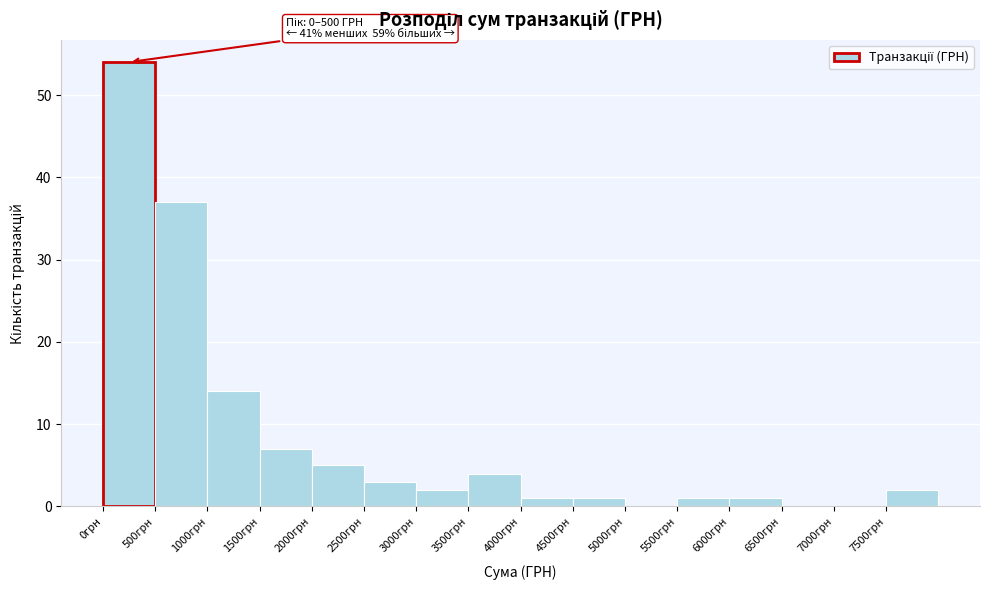

Over which range of the x-axis is the bar tallest?

0 to 500